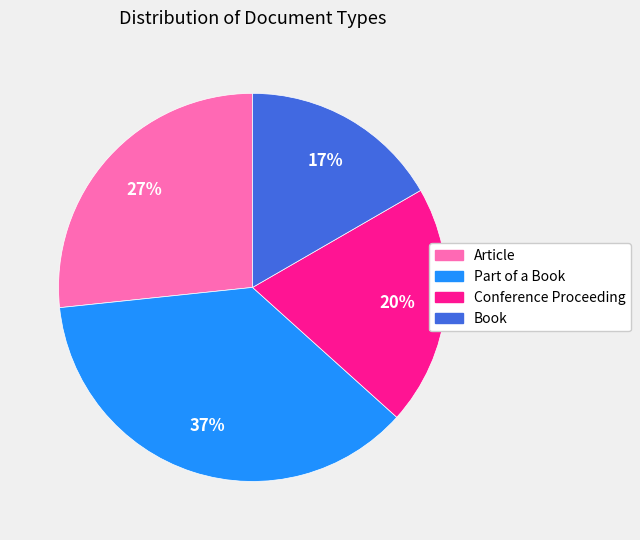

How many slices are in this pie chart?

4